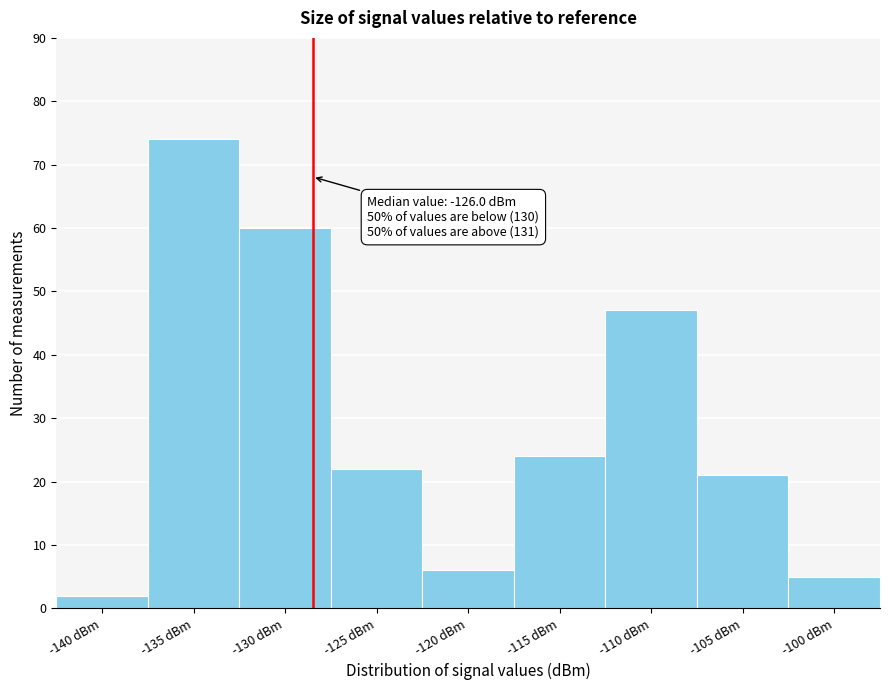

Reading left to right, transcribe all the data shown in this chart.

-140 dBm=2	-135 dBm=74	-130 dBm=60	-125 dBm=22	-120 dBm=6	-115 dBm=24	-110 dBm=47	-105 dBm=21	-100 dBm=5